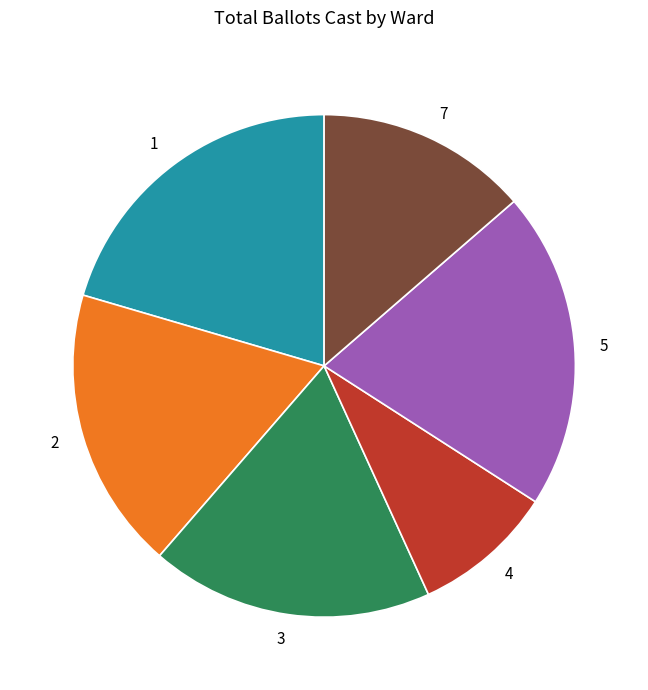

True or false: 5 accounts for 32% of the total.

False